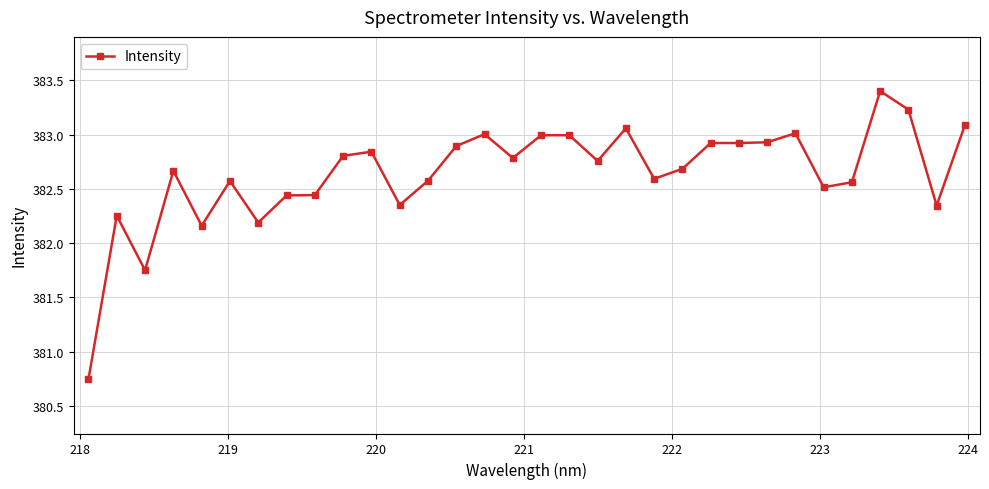

What is the difference between the second highest and minimum values?

2.5